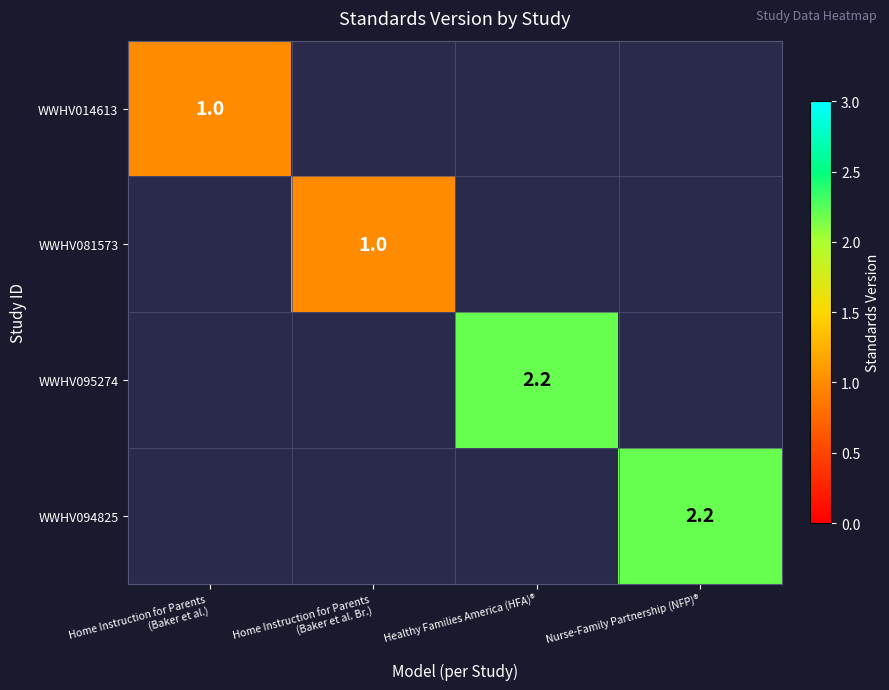

What is the smallest value displayed?

1.0